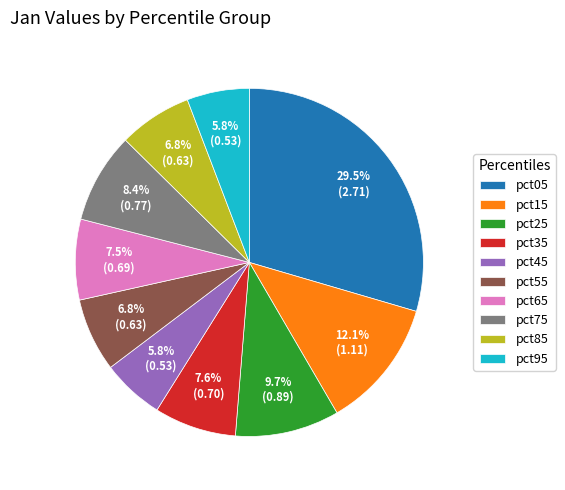

Which category has the biggest portion of the pie?

pct05